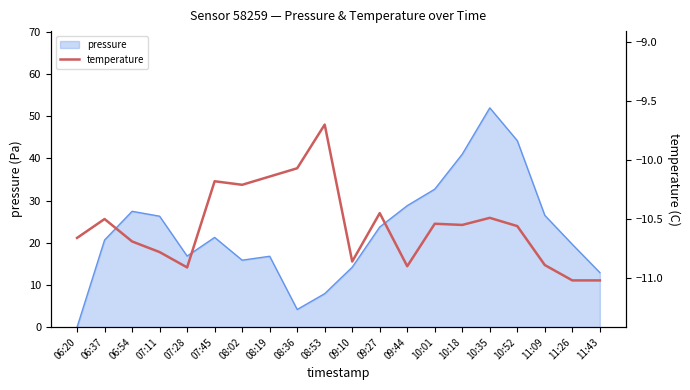

At which label does pressure reach its peak?

10:35